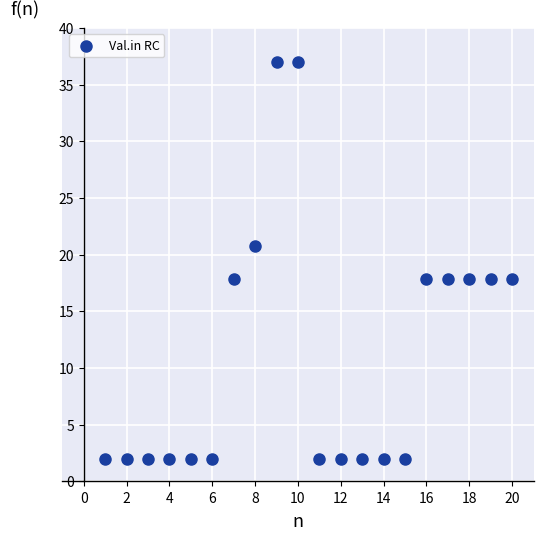

What is the range of Y values (max minus min)?

35.0